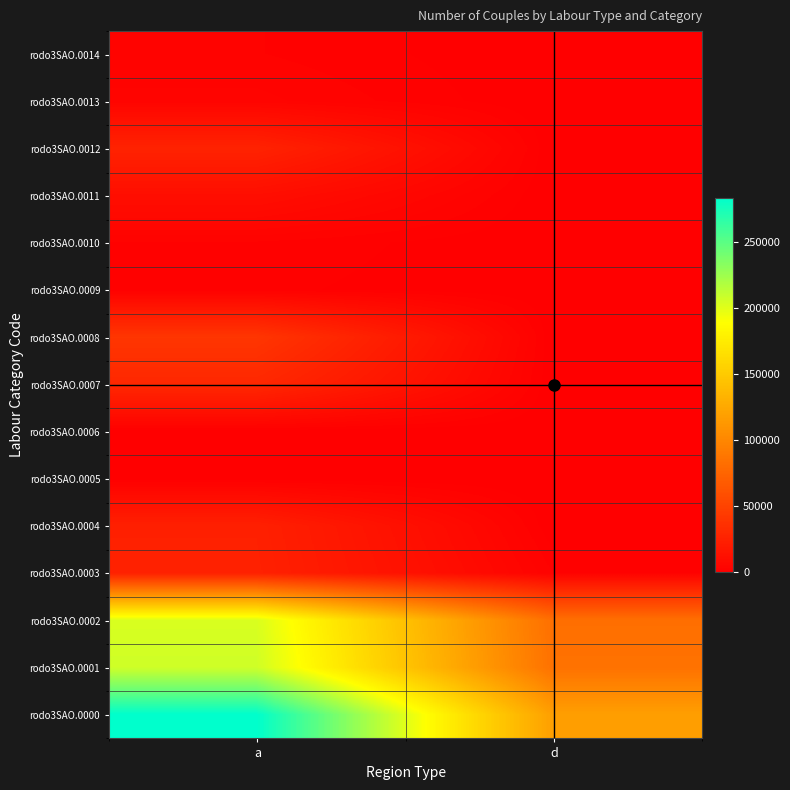

Reading left to right, what are all the values shown in this chart?

rodo3SAO.0000: a=283281	d=117948
rodo3SAO.0001: a=206775	d=84504
rodo3SAO.0002: a=202909	d=82789
rodo3SAO.0003: a=24835	d=2234
rodo3SAO.0004: a=24168	d=0
rodo3SAO.0005: a=320	d=0
rodo3SAO.0006: a=193	d=0
rodo3SAO.0007: a=29502	d=0
rodo3SAO.0008: a=39982	d=0
rodo3SAO.0009: a=1413	d=0
rodo3SAO.0010: a=2024	d=0
rodo3SAO.0011: a=10720	d=0
rodo3SAO.0012: a=25981	d=0
rodo3SAO.0013: a=3718	d=0
rodo3SAO.0014: a=2281	d=0